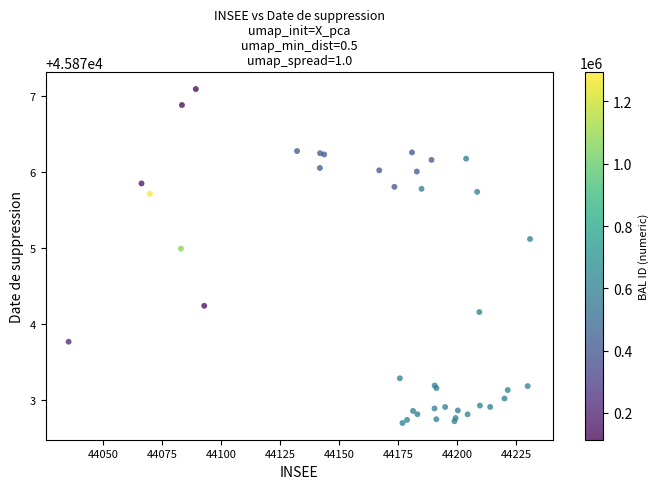

What Y value in the scatter plot is closest to 45874?

45874.2